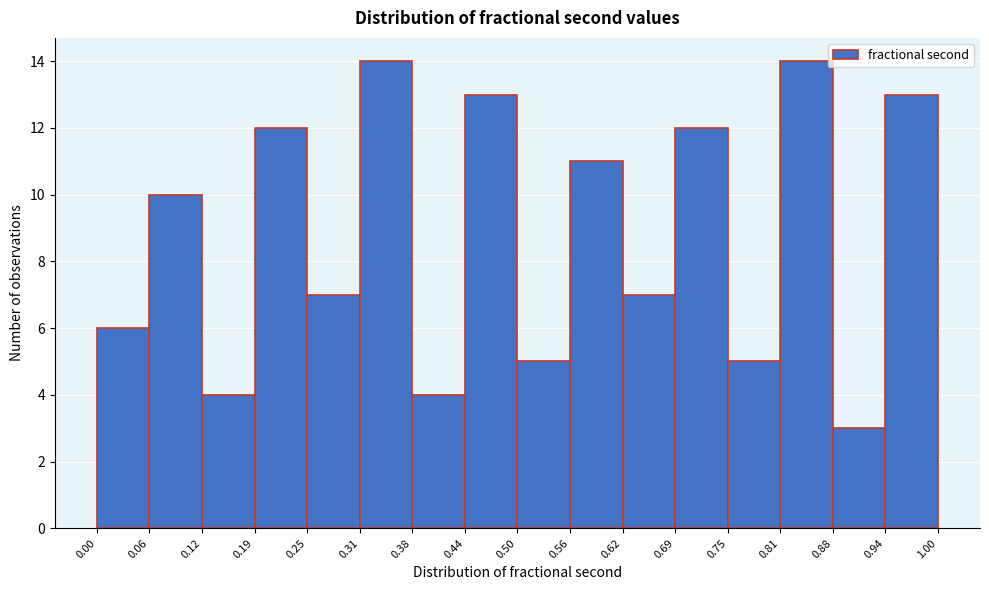

Reading left to right, list every bar in this chart as the range it spans on the x-axis followed by its height. The values are not printed on the chart, so give them approximately, as read against the axis.

0.00 to 0.06: 6
0.06 to 0.12: 10
0.12 to 0.19: 4
0.19 to 0.25: 12
0.25 to 0.31: 7
0.31 to 0.38: 14
0.38 to 0.44: 4
0.44 to 0.50: 13
0.50 to 0.56: 5
0.56 to 0.62: 11
0.62 to 0.69: 7
0.69 to 0.75: 12
0.75 to 0.81: 5
0.81 to 0.88: 14
0.88 to 0.94: 3
0.94 to 1.00: 13